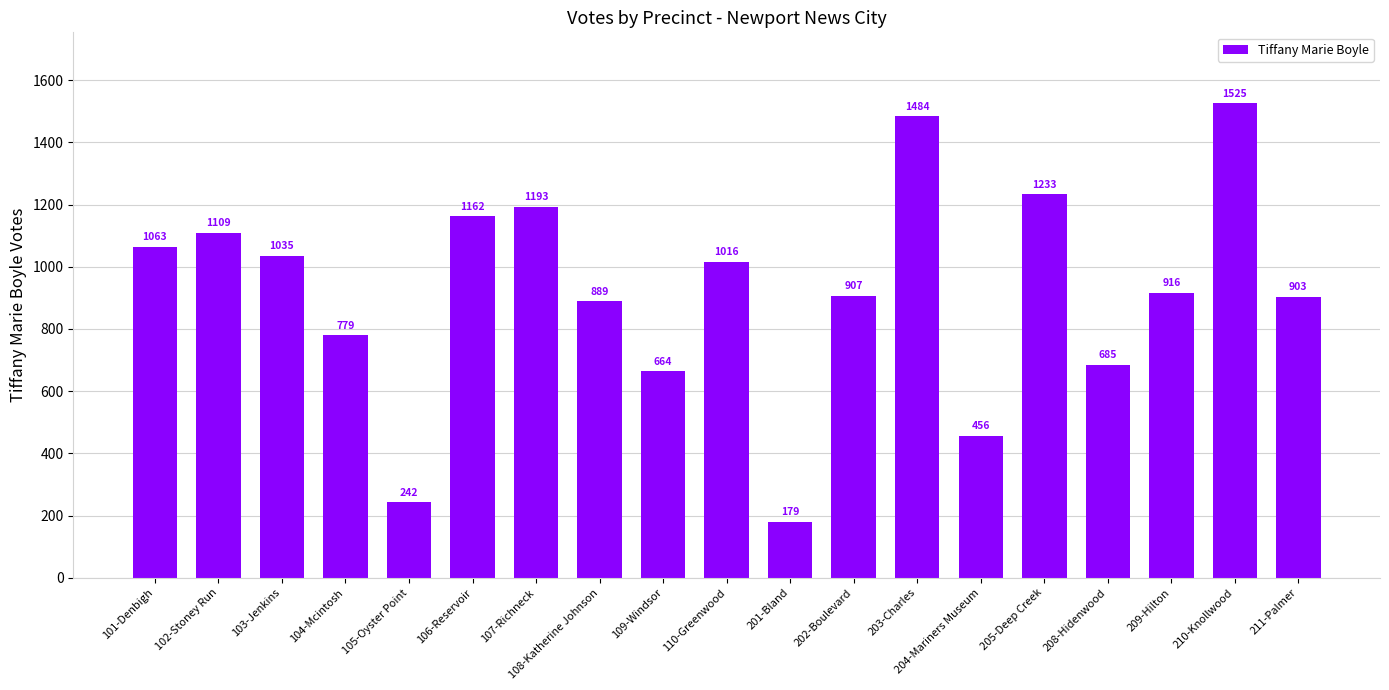

At which category does the chart reach its peak across all series?

210-Knollwood